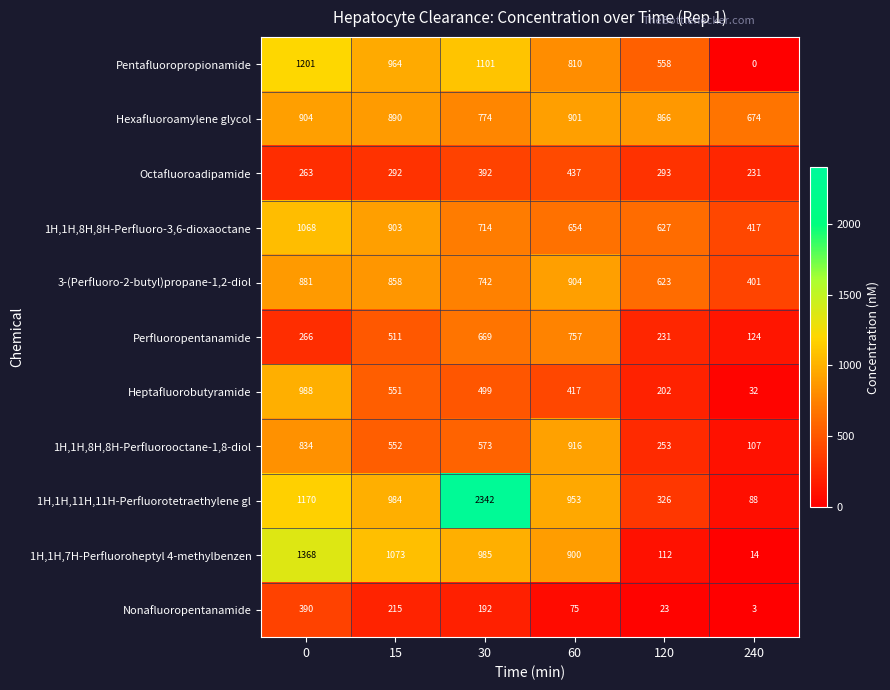

The value of Perfluoropentanamide at 30 is 669. True or false?

True